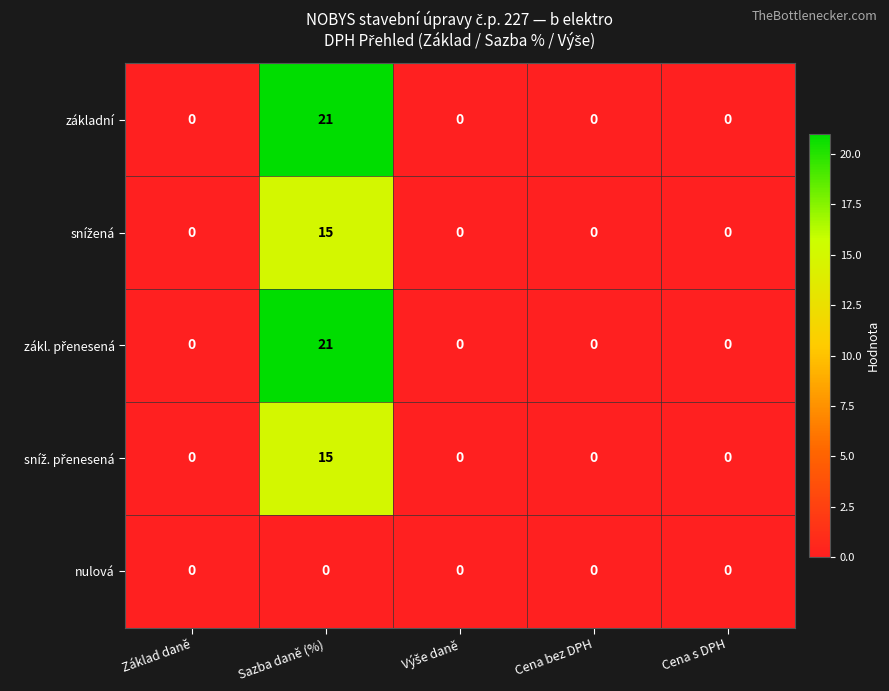

The nulová series shows 0 at Sazba daně (%). True or false?

True